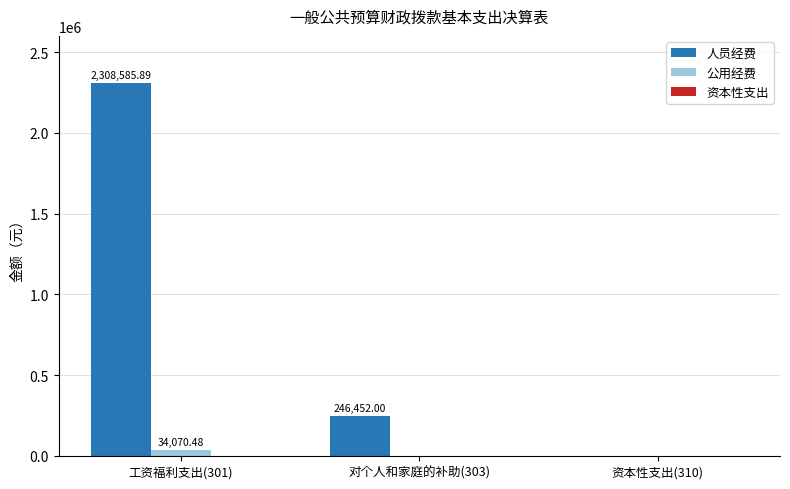

Where does the 人员经费 series first go above 246452?

工资福利支出(301)